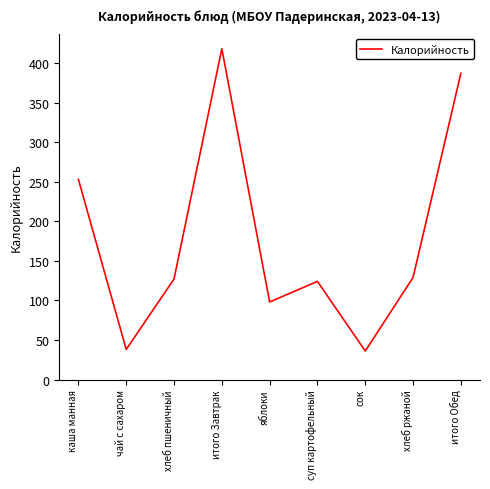

Reading left to right, list all the values displayed in this chart.

253	38	127	418	98	124	36	129	387